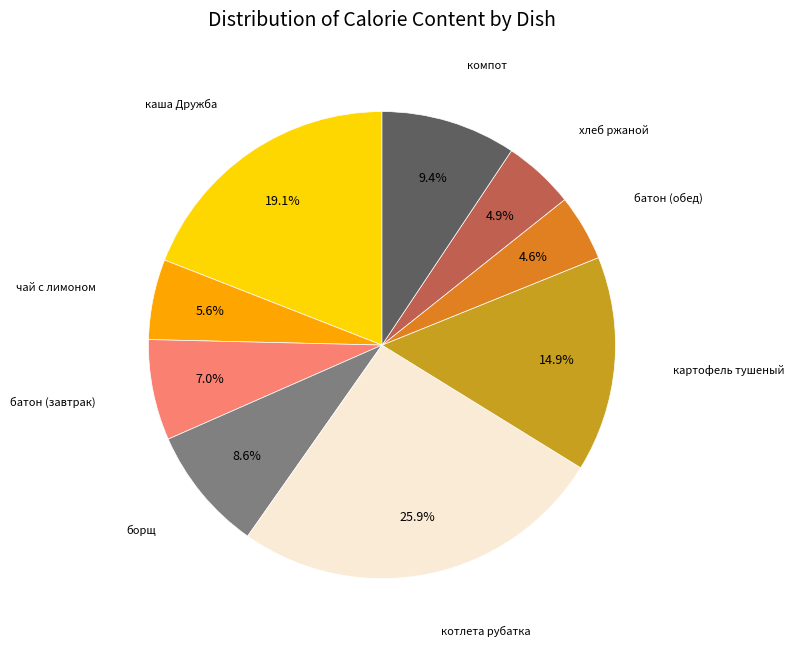

Is there a majority slice in this chart?

No